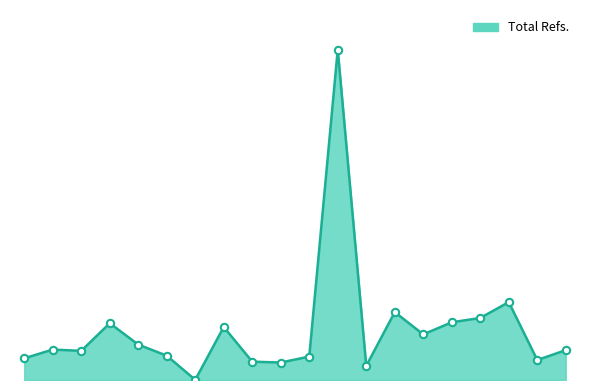

Does the chart have visible grid lines?

No